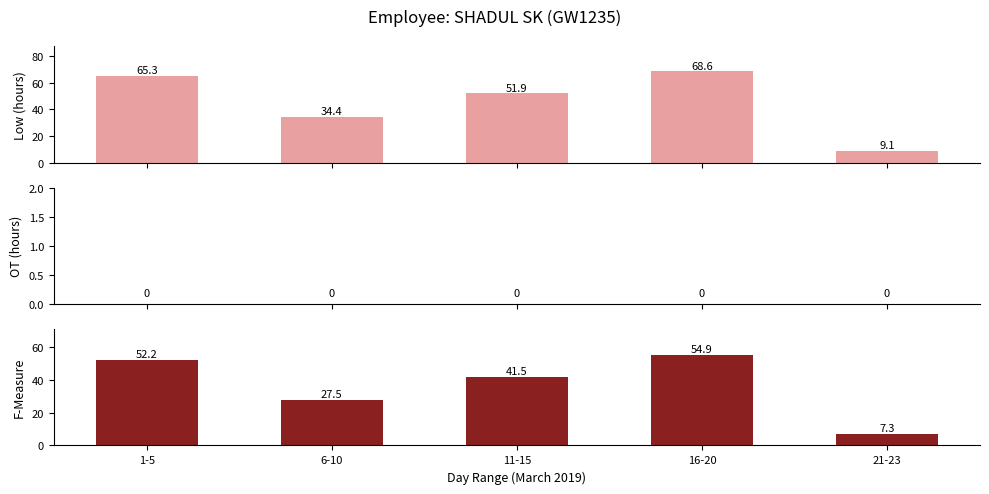

At which category is the sum across all series the highest?

16-20